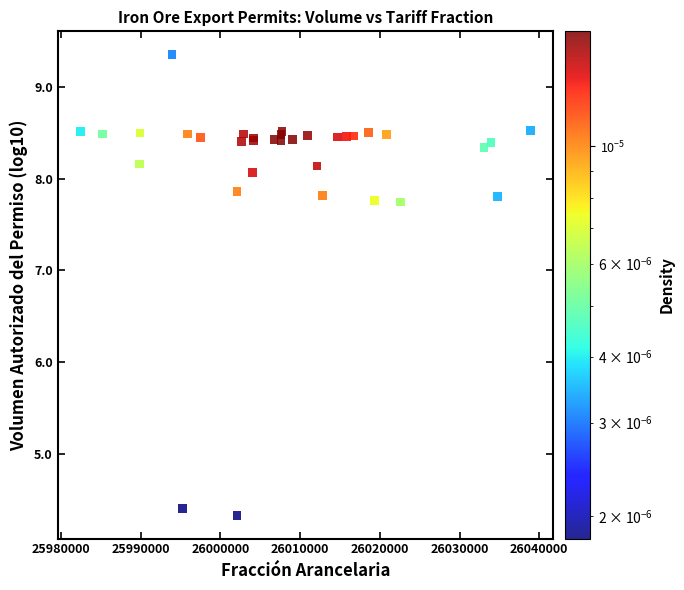

What Y value in the scatter plot is closest to 6?

4.4